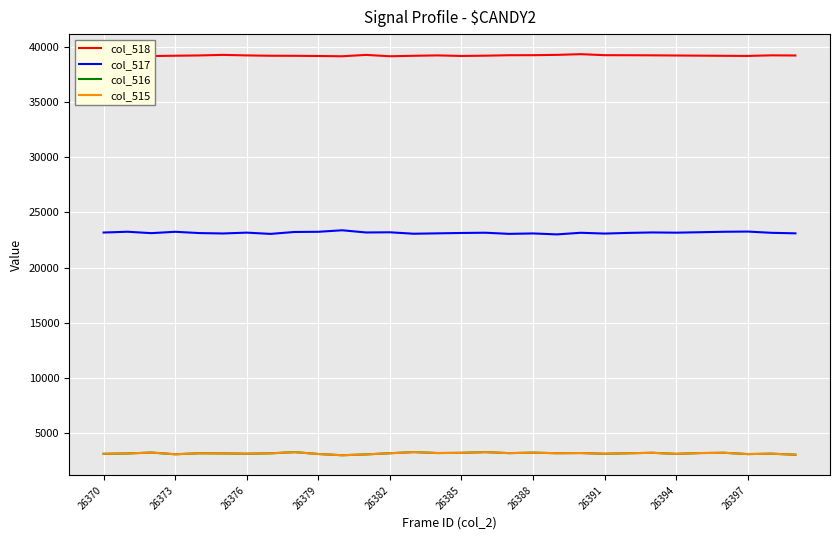

What is the maximum value shown in the chart?

39354